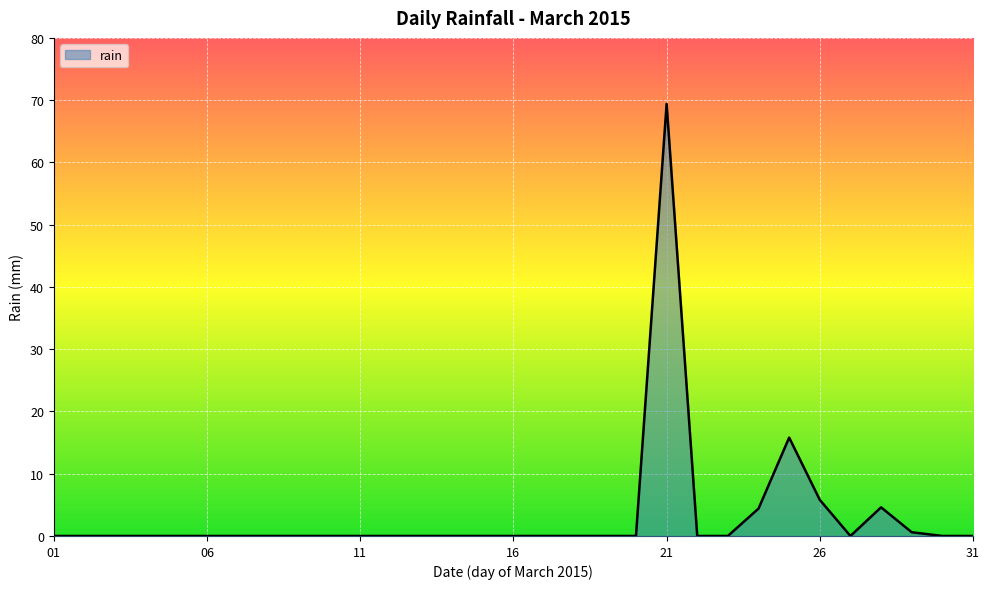

What is the maximum value shown in the chart?

69.4